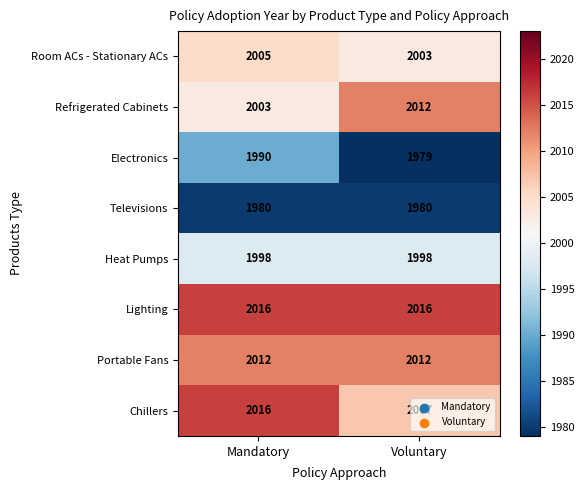

The value of Heat Pumps at Mandatory is 1998. True or false?

True